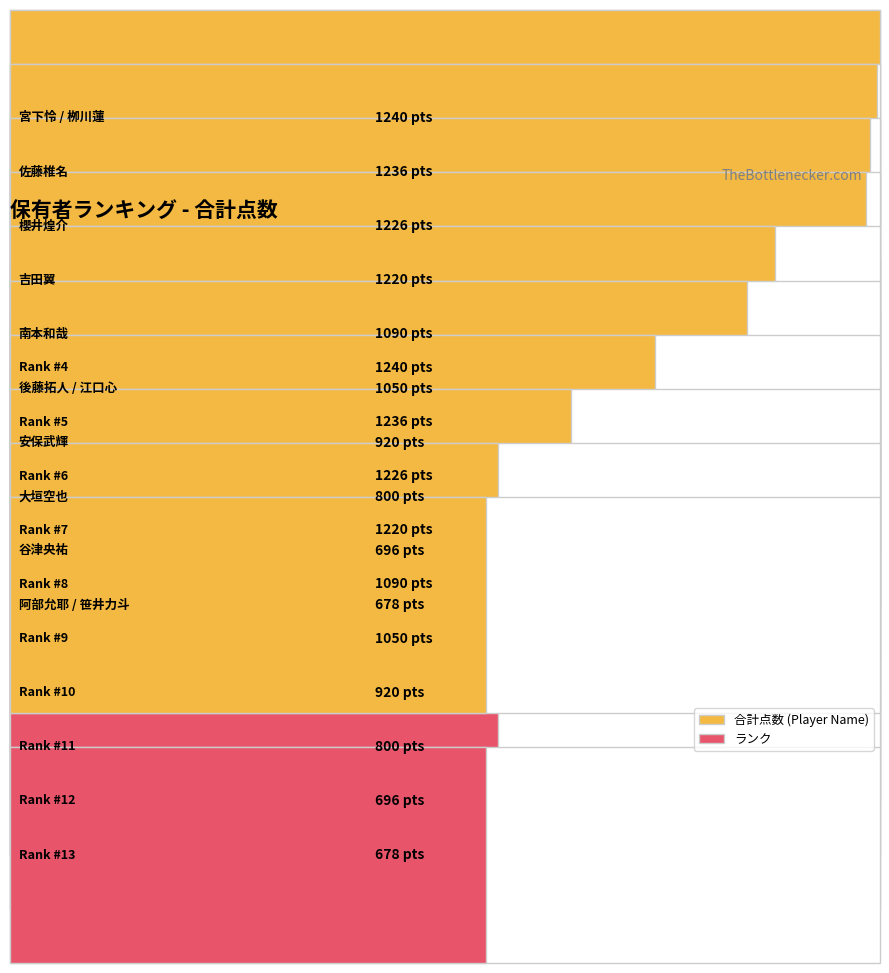

How many bars are there in each group?

2